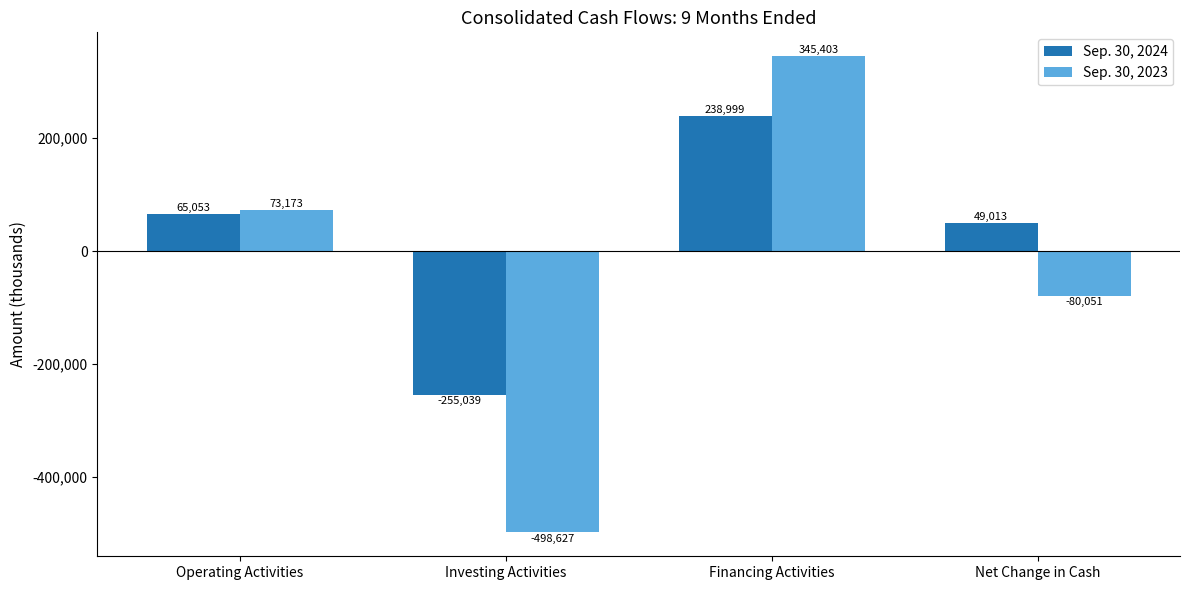

Which series has the largest total across all categories?

Sep. 30, 2024